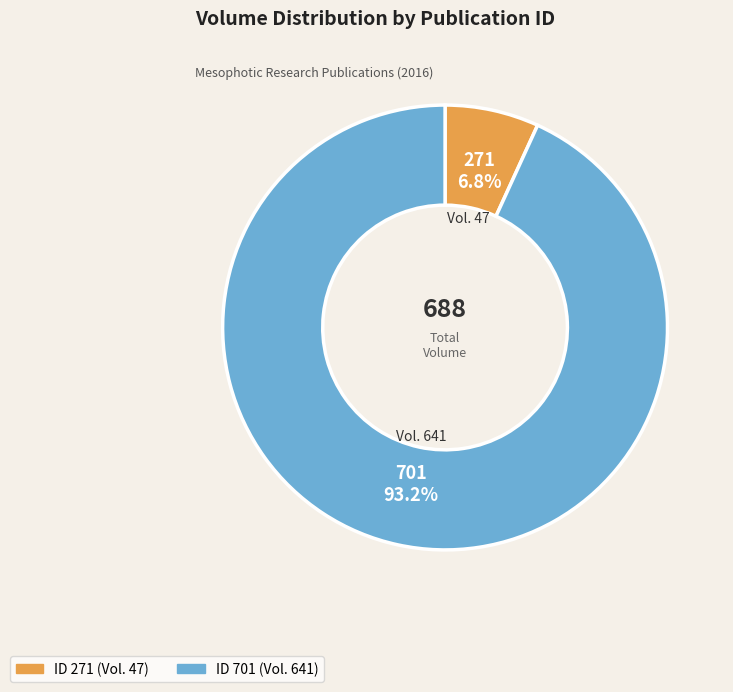

Is there any slice that represents more than half of the pie?

Yes